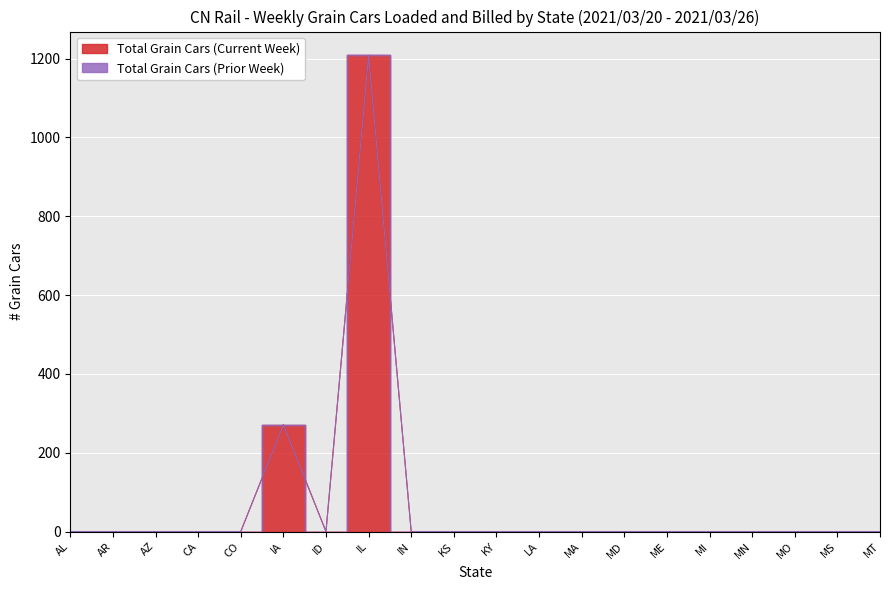

Does the chart display data point markers on the line(s)?

No